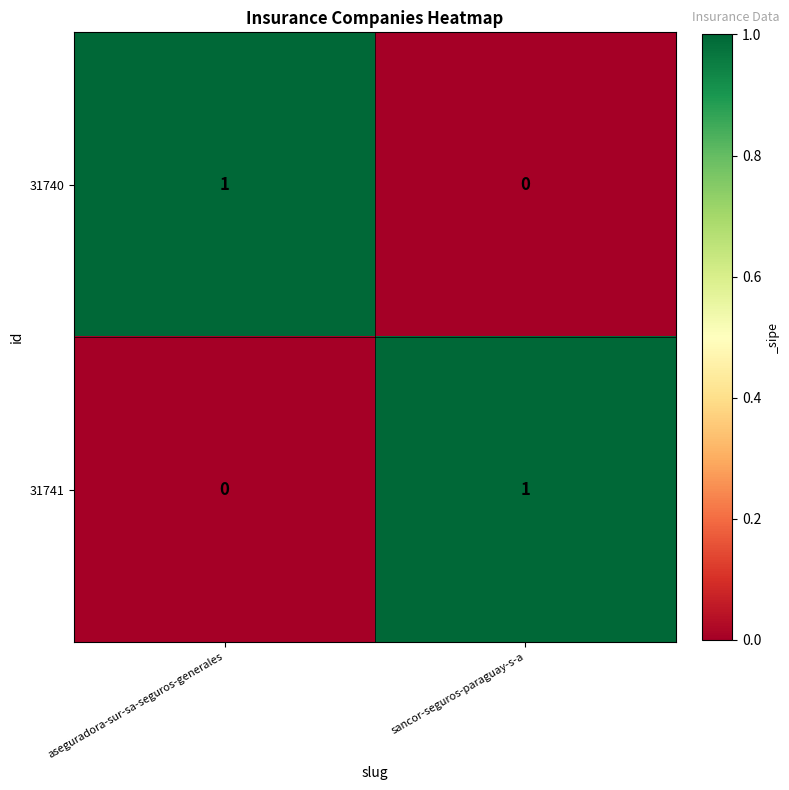

The value of 31741 at aseguradora-sur-sa-seguros-generales is -1. True or false?

False